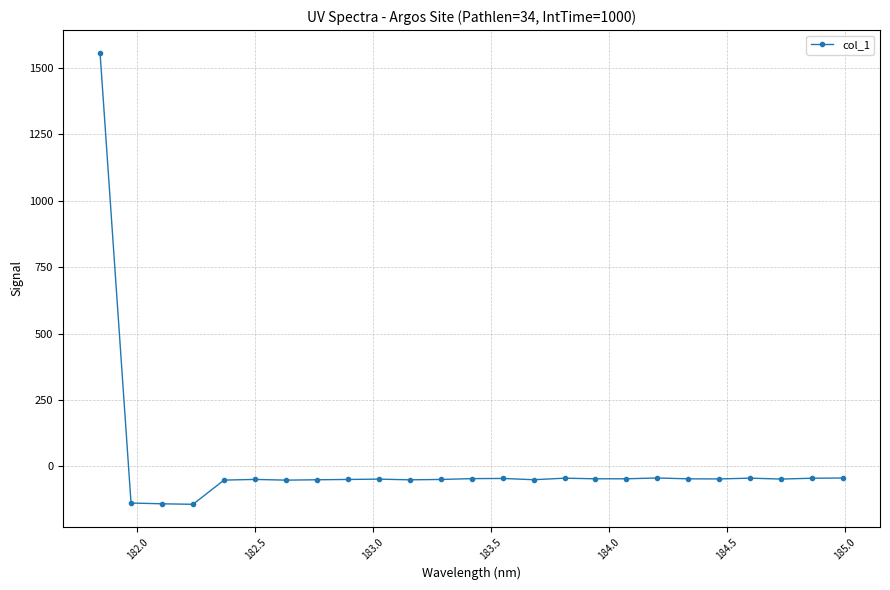

What is the value of the 13th point from the left?

-46.1